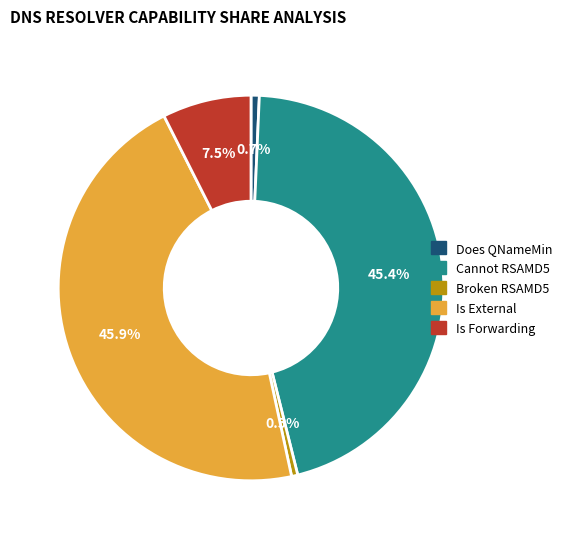

Which has a higher value, Does QNameMin or Cannot RSAMD5?

Cannot RSAMD5